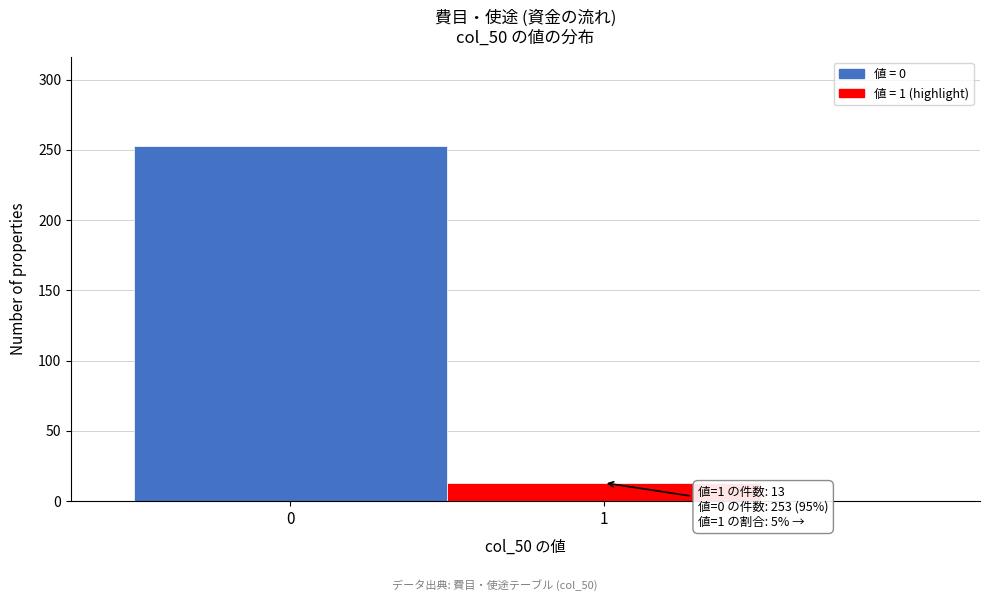

Reading left to right, transcribe all the data shown in this chart.

253	13